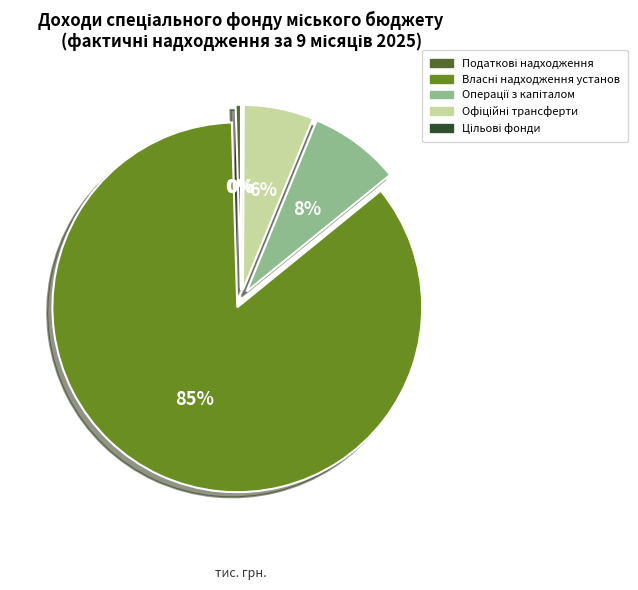

To the nearest percent, what is the average slice percentage?

20%